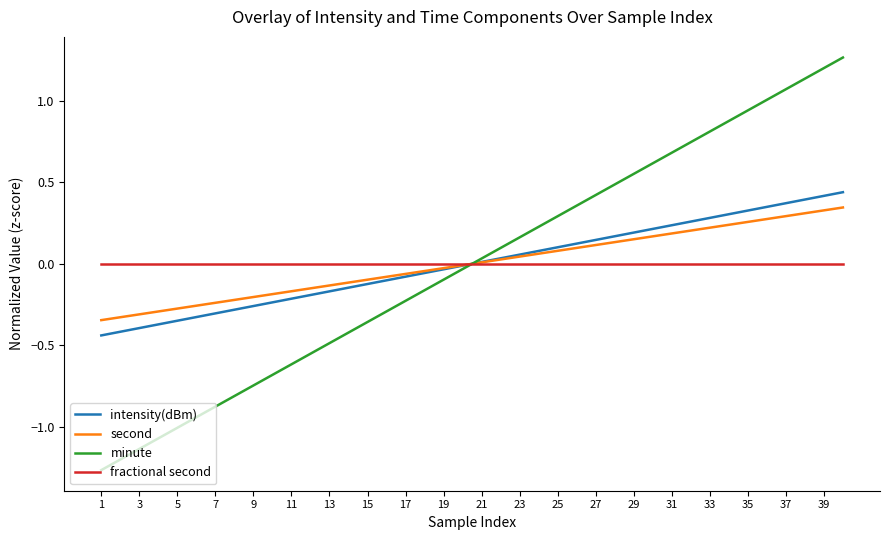

What are all the series names shown in the legend?

intensity(dBm), second, minute, fractional second